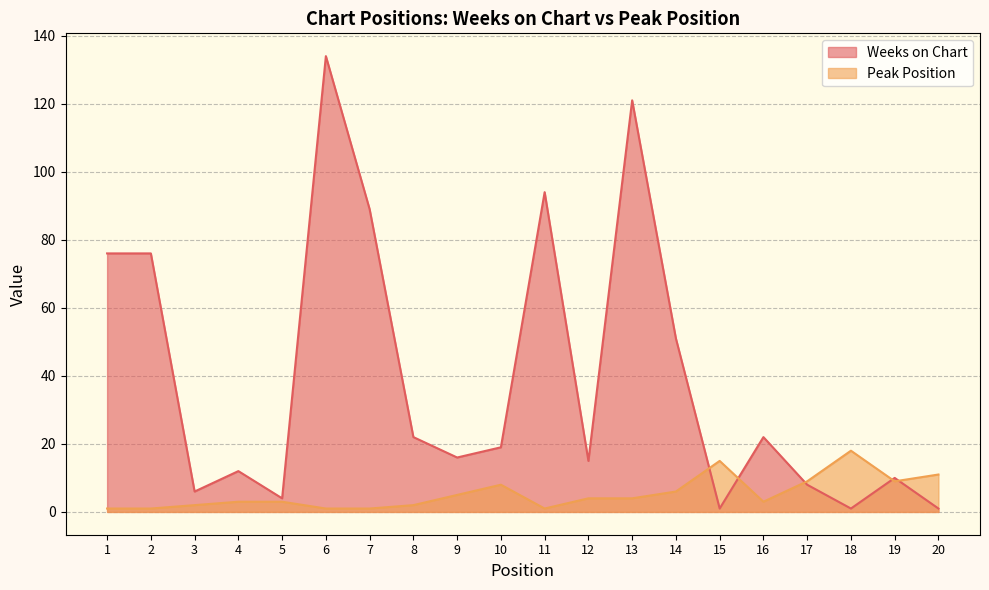

Between 3 and 19, which is larger?

19